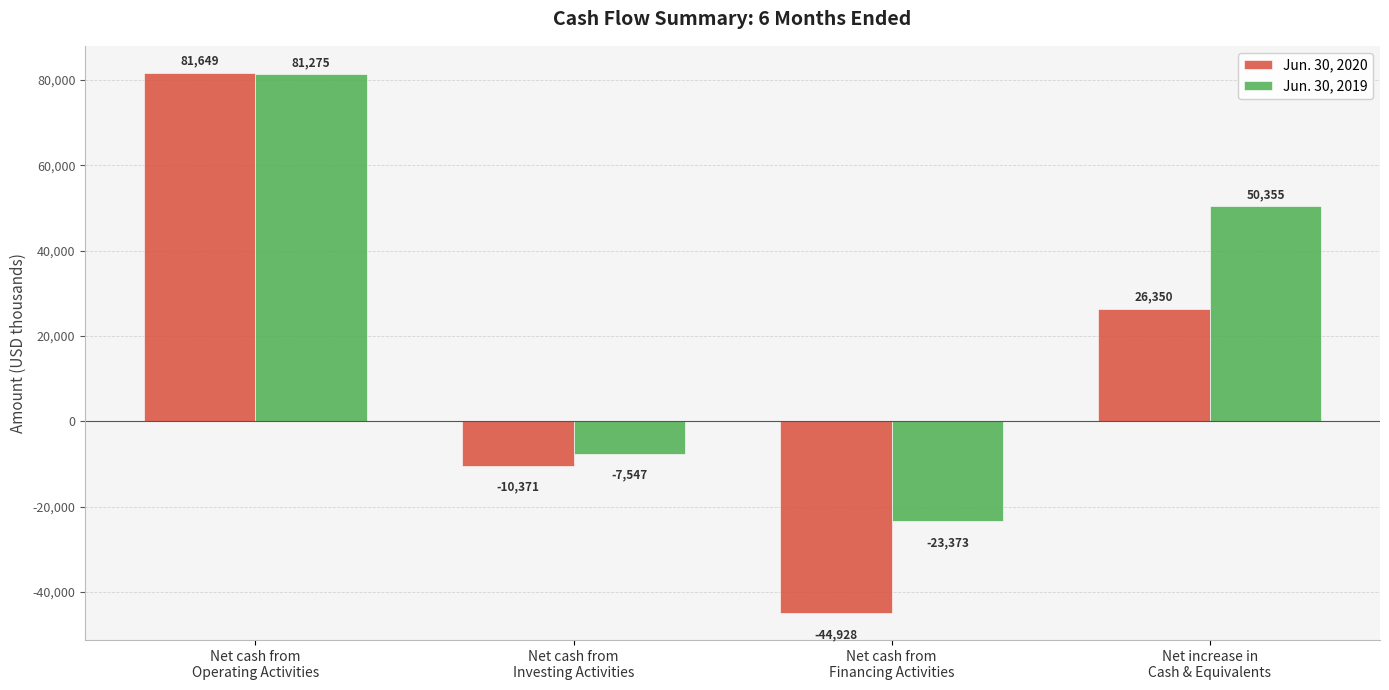

The value of Jun. 30, 2019 at Net cash from
Financing Activities is -33035. True or false?

False